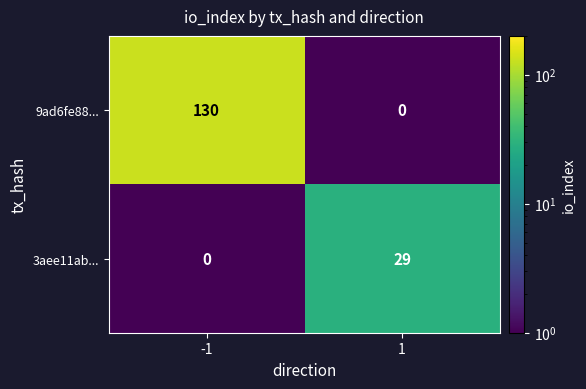

Reading left to right, what are all the values shown in this chart?

9ad6fe88...: 130	0
3aee11ab...: 0	29